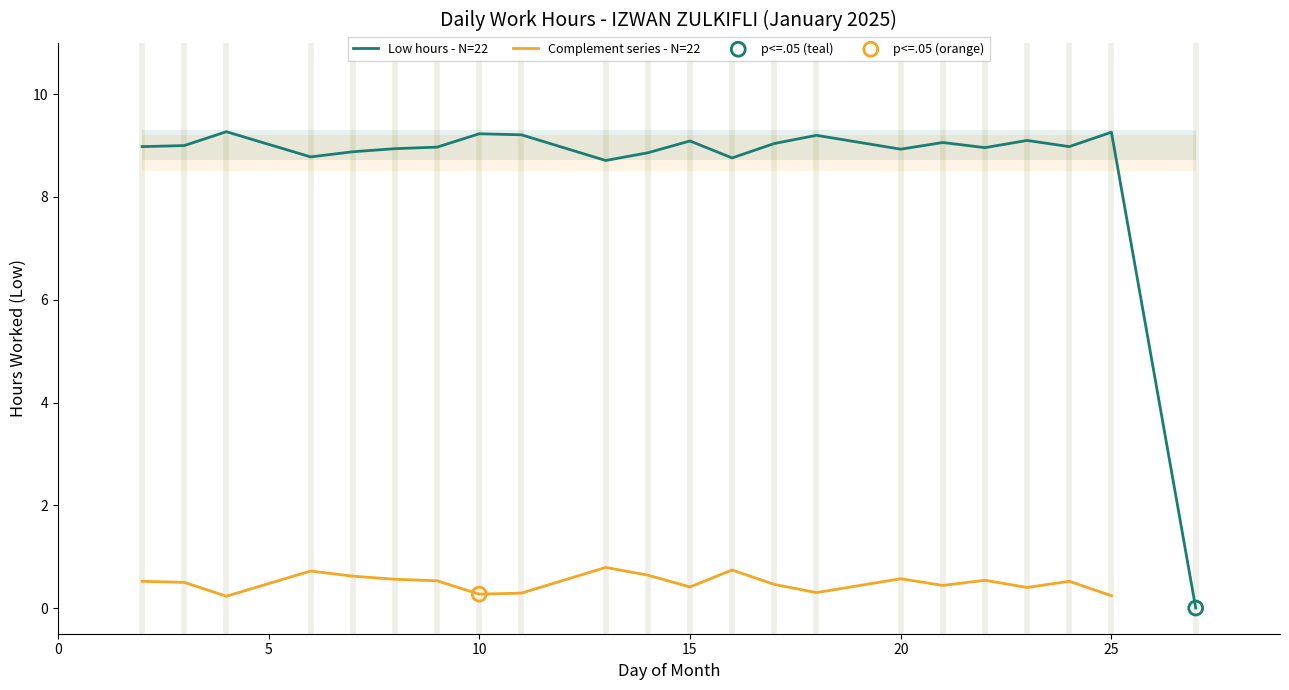

Which series contains the lowest Y value?

Low hours - N=22